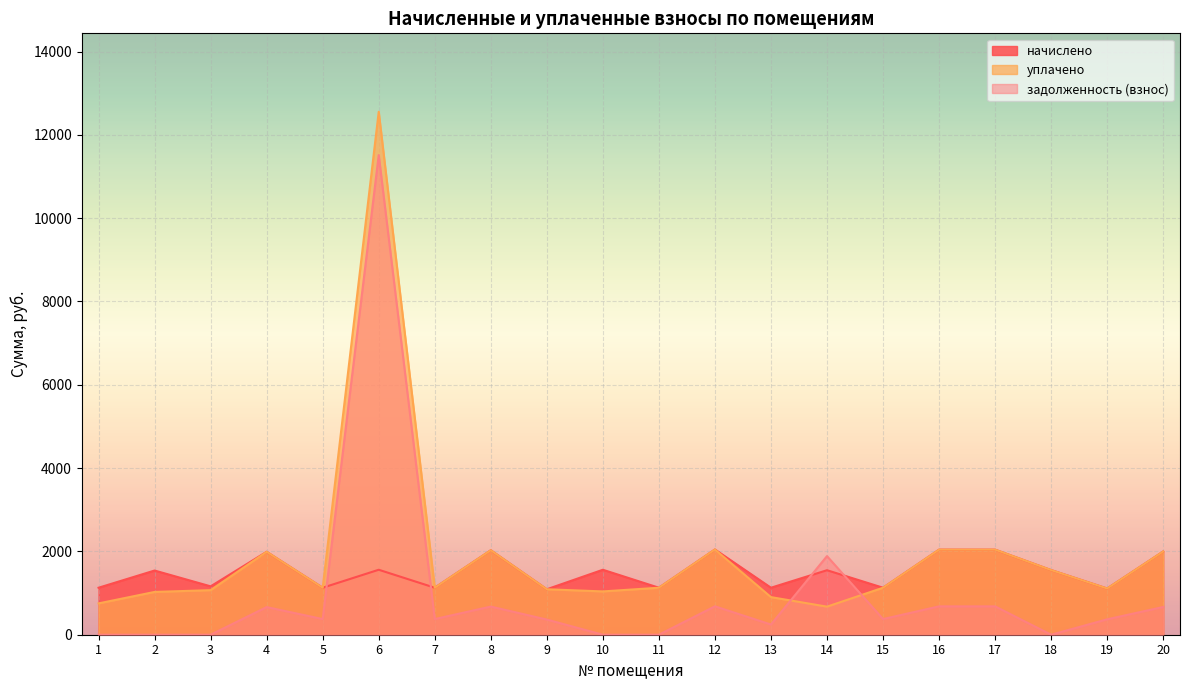

List the labels in order of начислено value, largest first.

12, 16, 17, 8, 20, 4, 6, 10, 18, 14, 2, 3, 1, 5, 7, 11, 13, 15, 19, 9